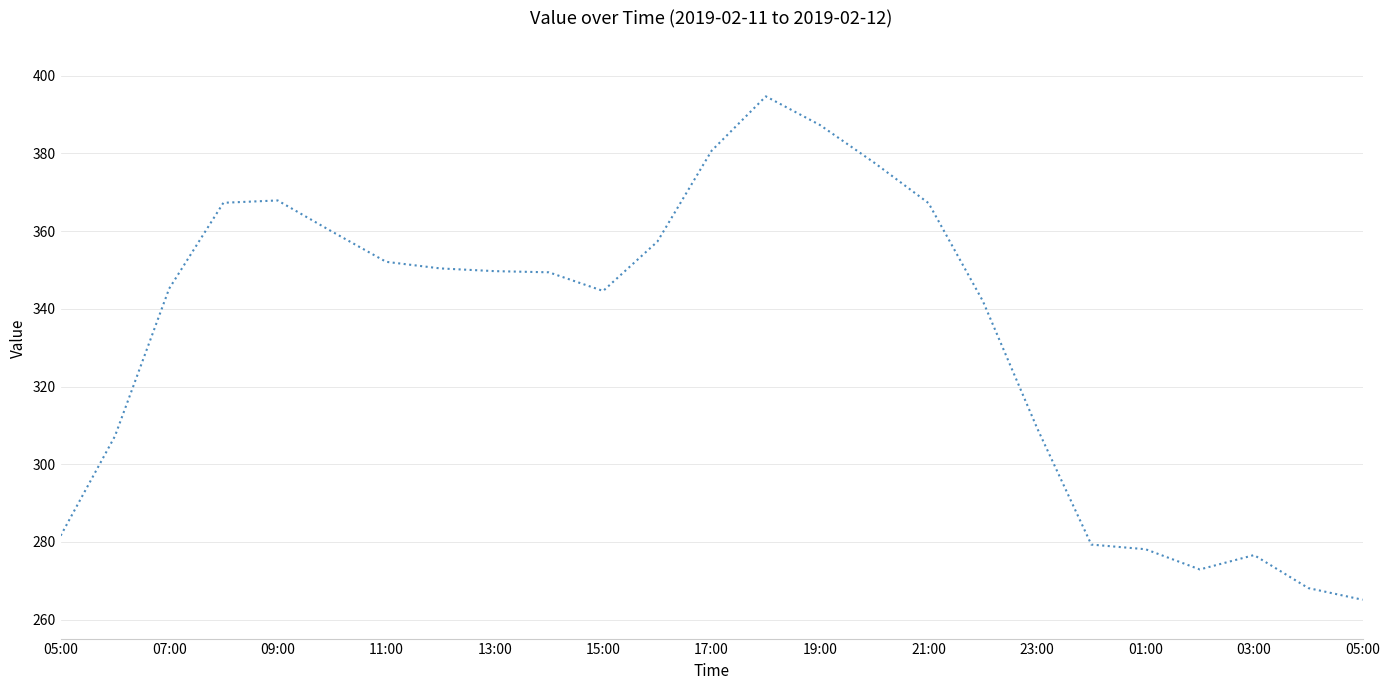

What is the difference between the maximum and minimum values?

129.6